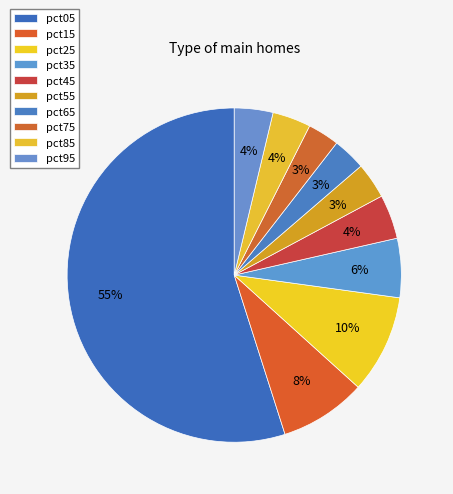

Count the number of slices in the pie.

10